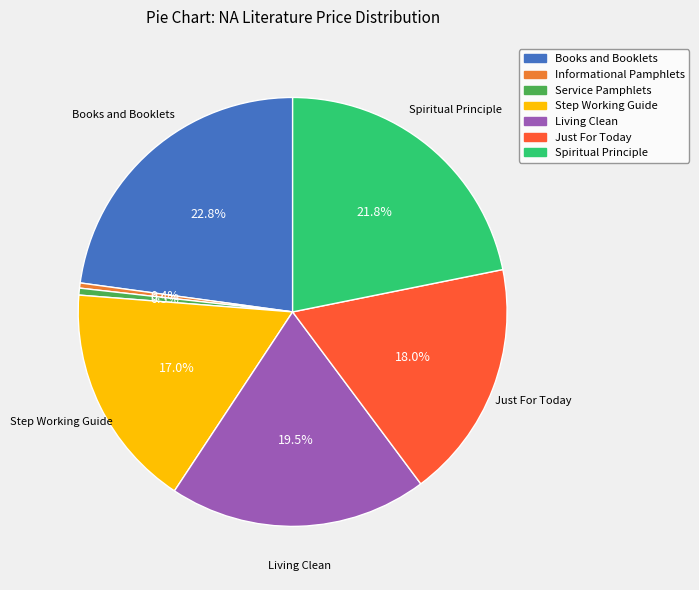

To the nearest percent, what is the difference between the largest and smallest slice percentages?

22%